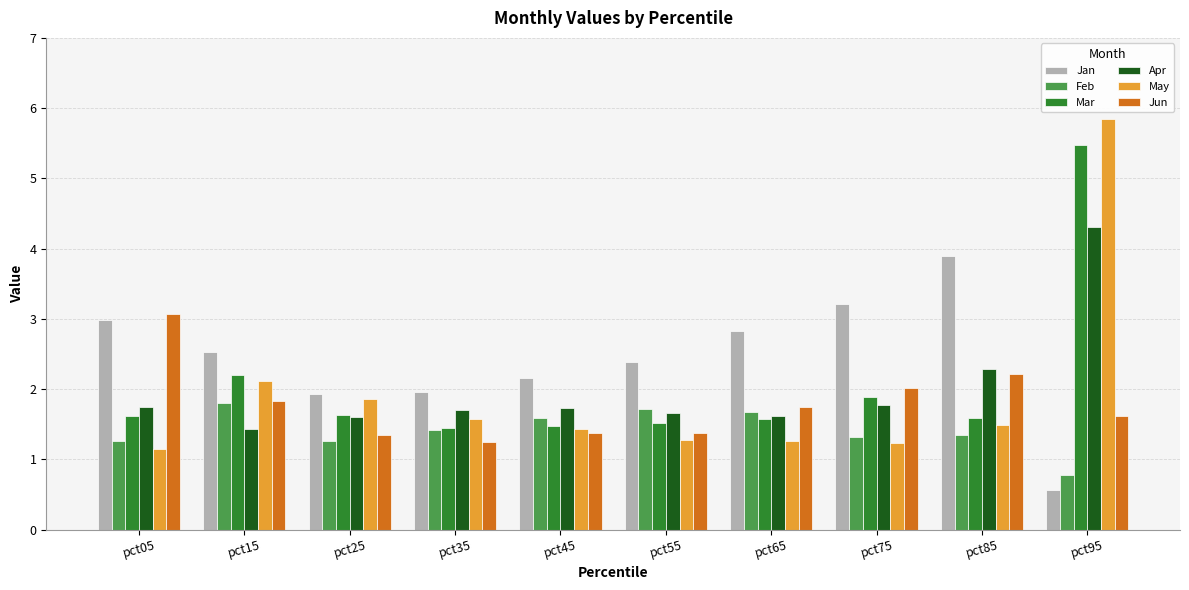

What is the sum of the May values at pct05 and pct25?

3.0